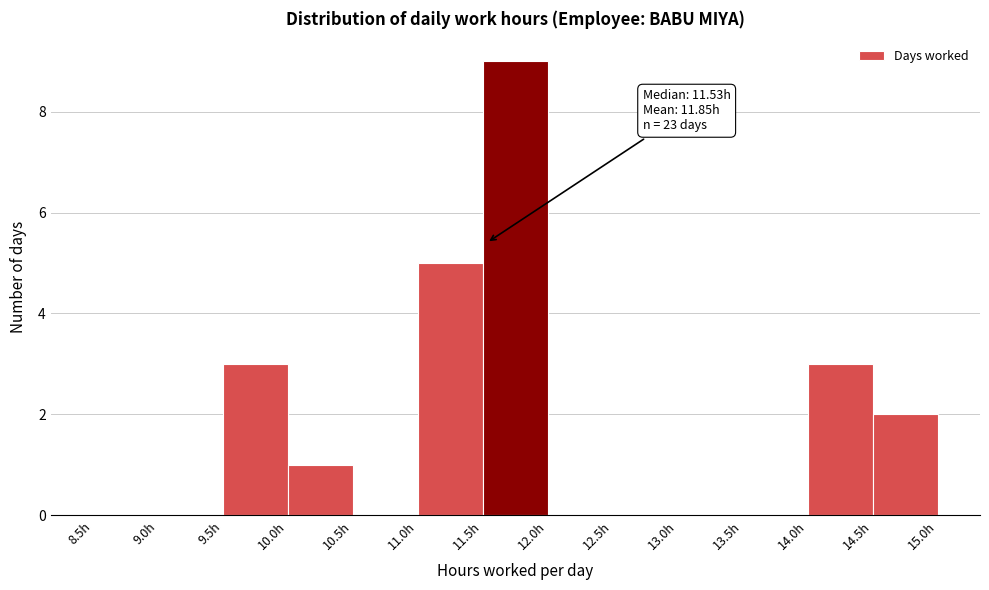

Which range on the x-axis has the tallest bar?

11.5 to 12.0